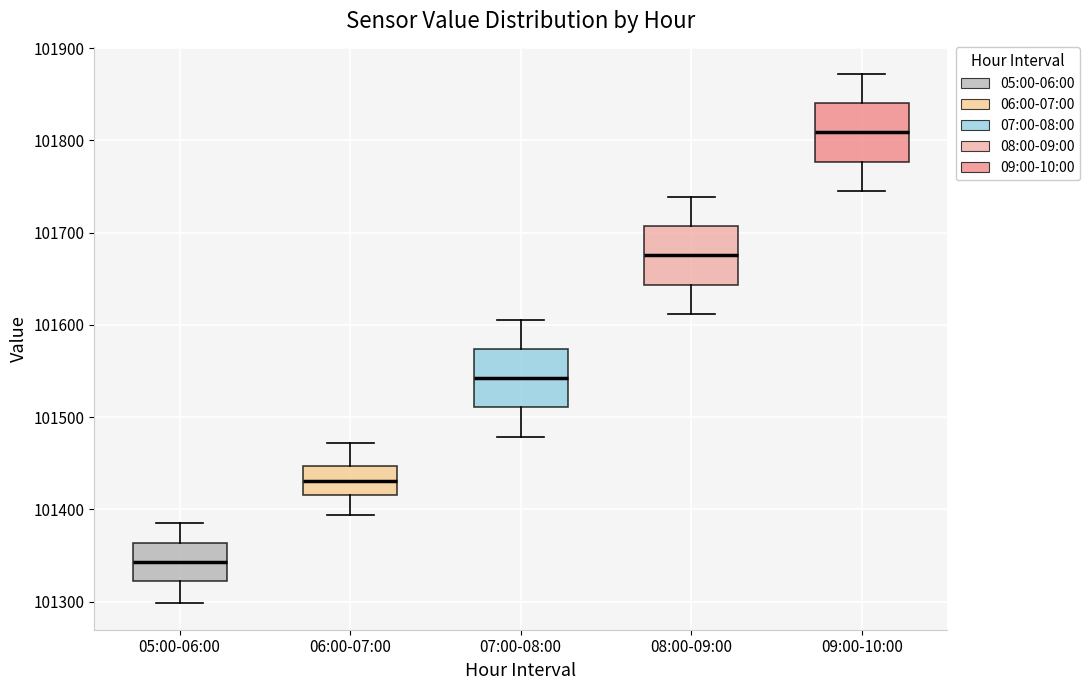

Which box's median line is the lowest?

05:00-06:00